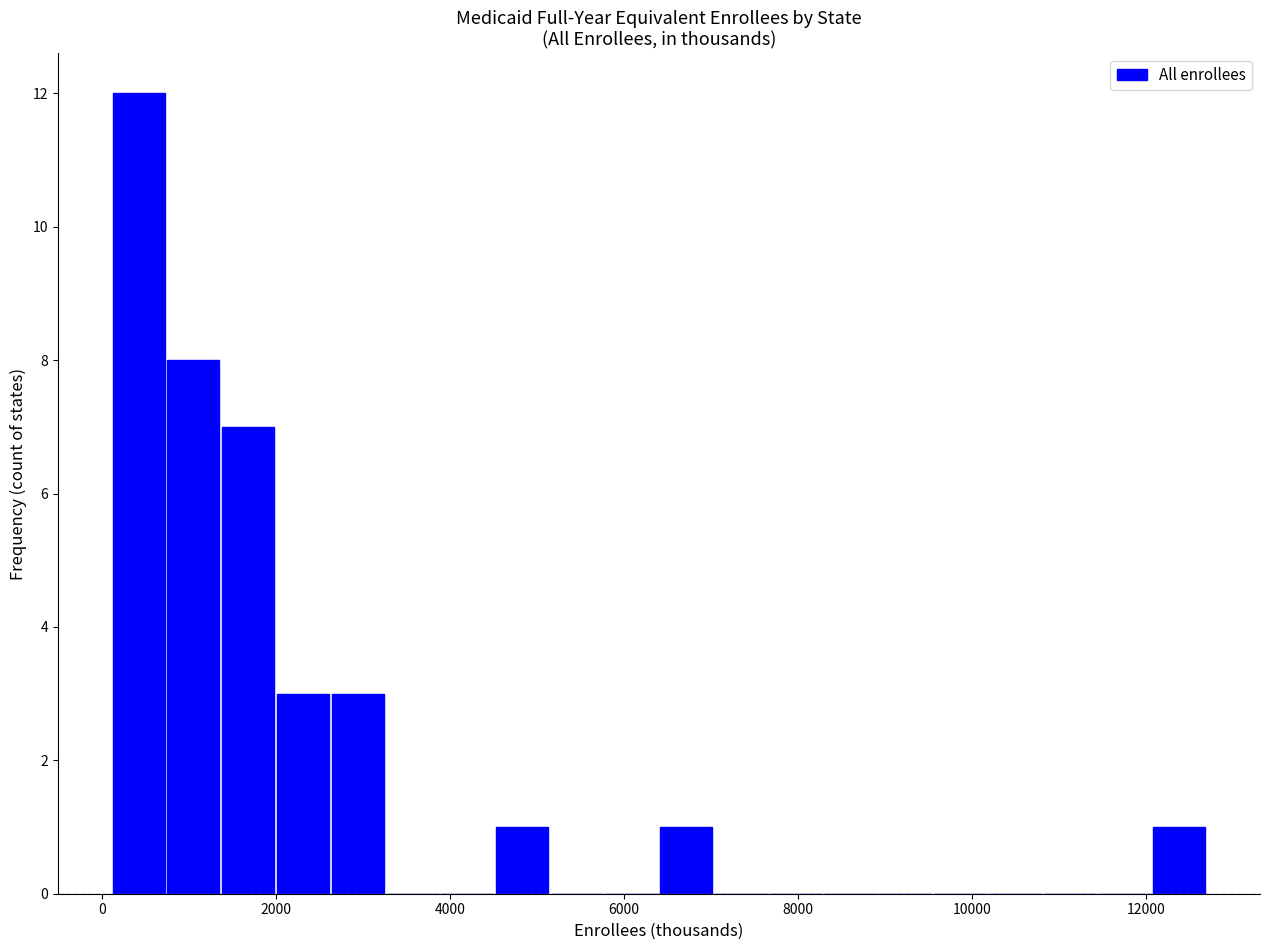

Around what value on the x-axis is the tallest bar? Give the approximate position of its centre, as read against the axis.

400